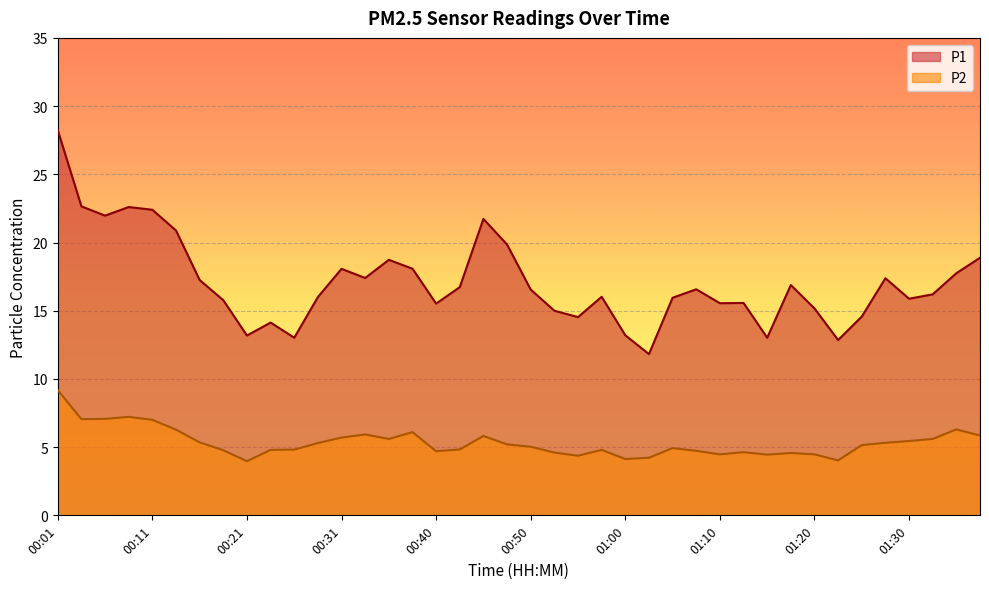

What is the difference between the second highest and second lowest values in the P2 series?

3.2